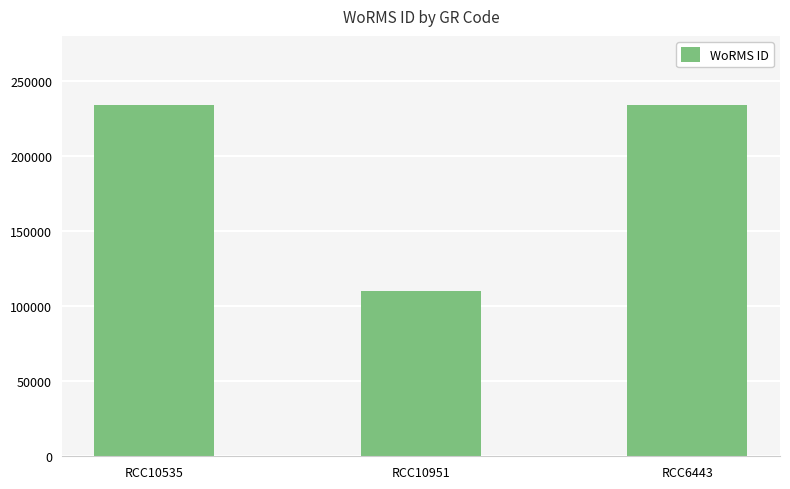

What is the maximum value shown in the chart?

233820